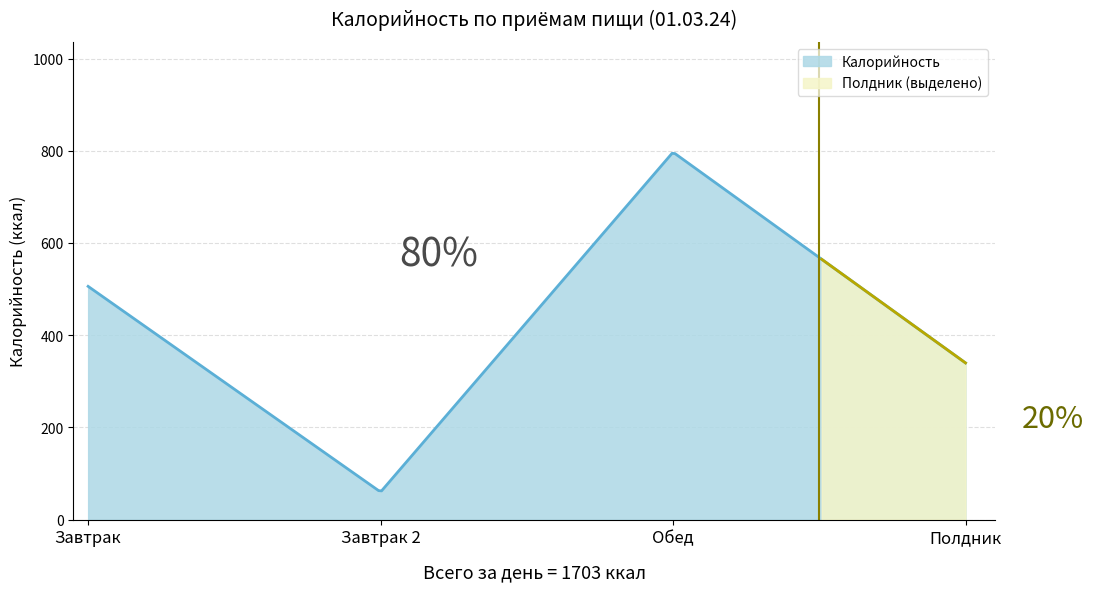

How many interior local valleys (lower than both neighbors) does the data have?

1